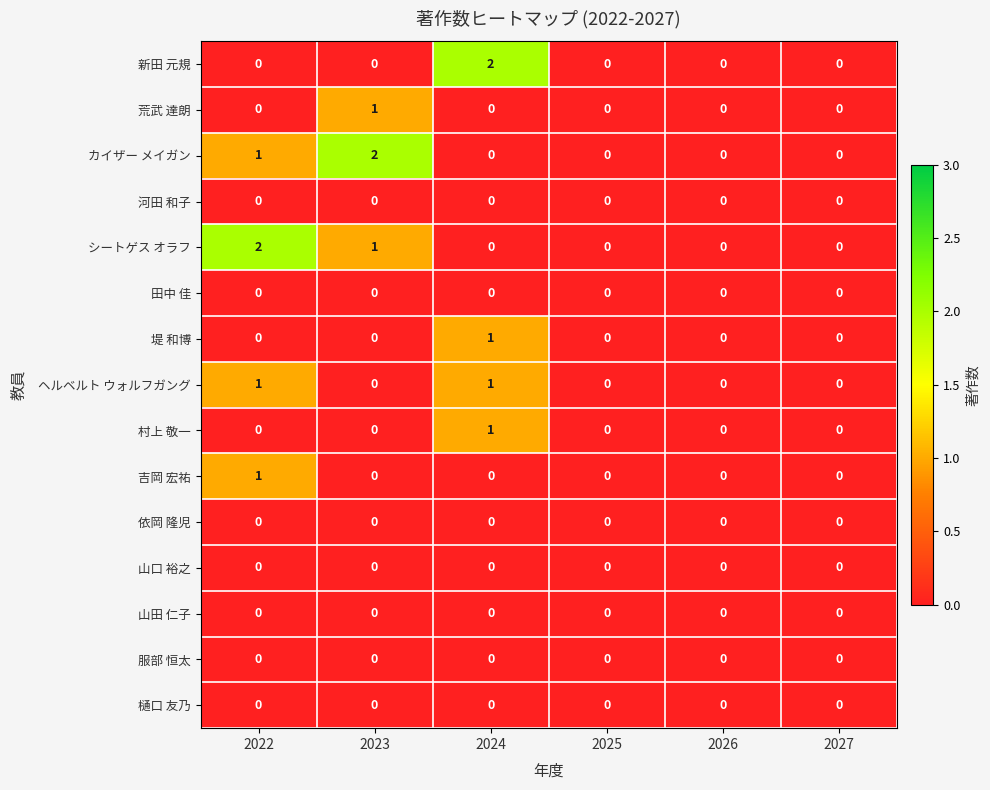

The value of 荒武 達朗 at 2024 is 1. True or false?

False